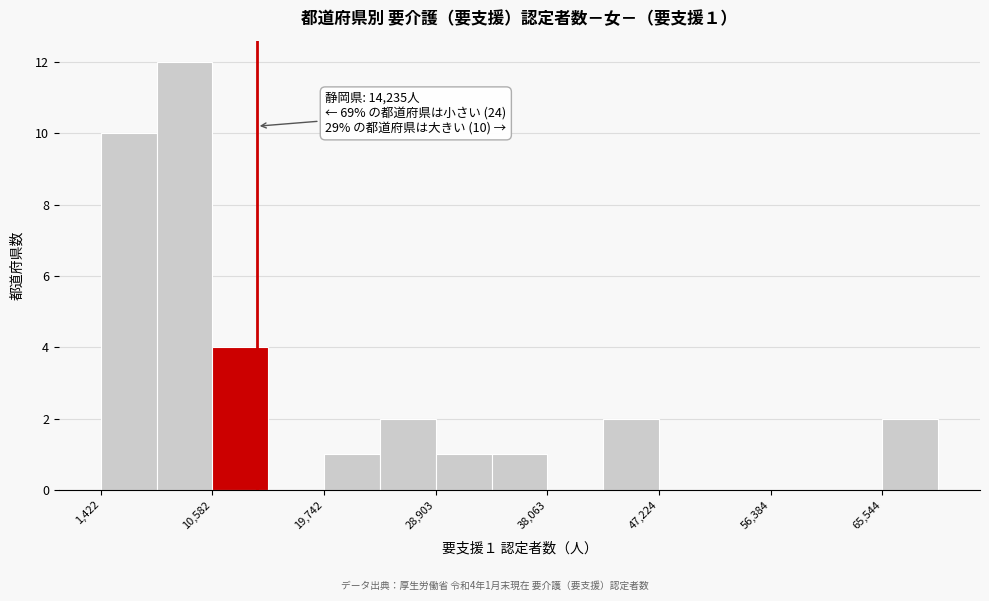

Over which range of the x-axis is the bar tallest?

6000 to 11000